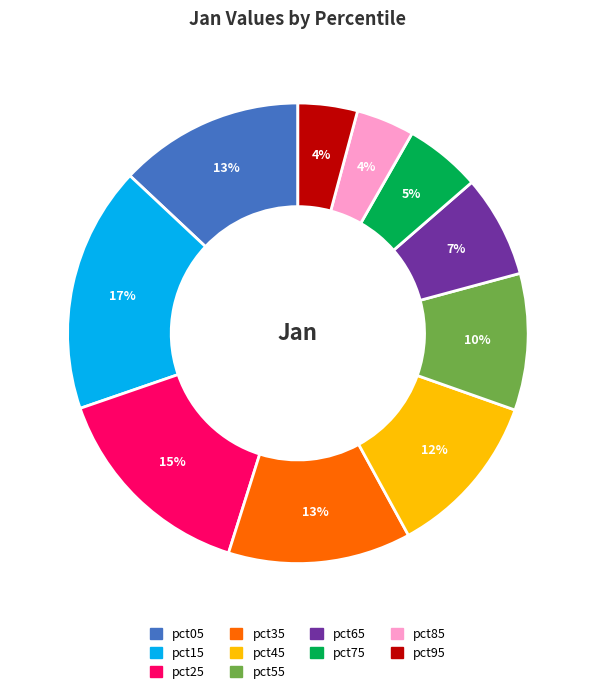

Does pct85 represent more than half of the total?

No